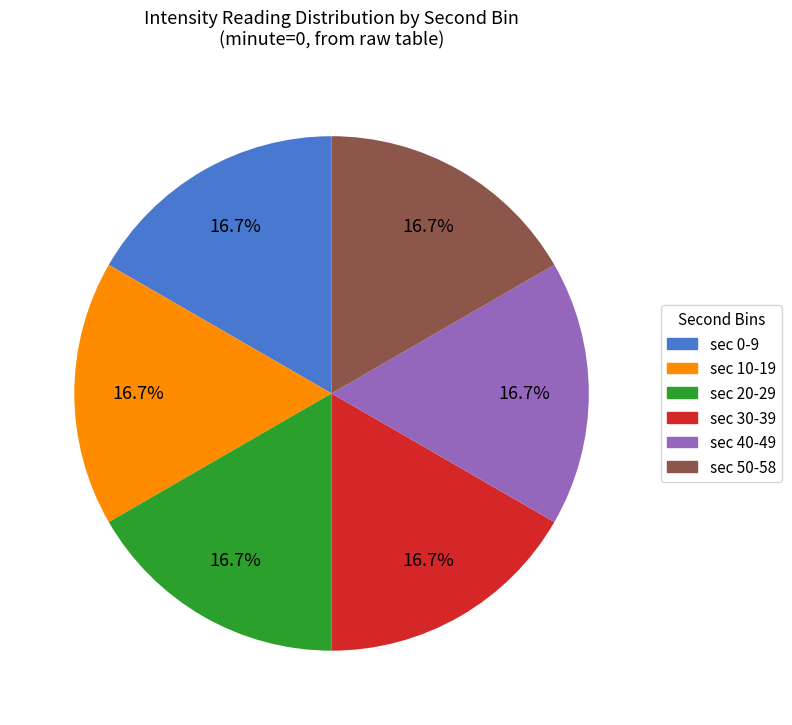

Is there a majority slice in this chart?

No